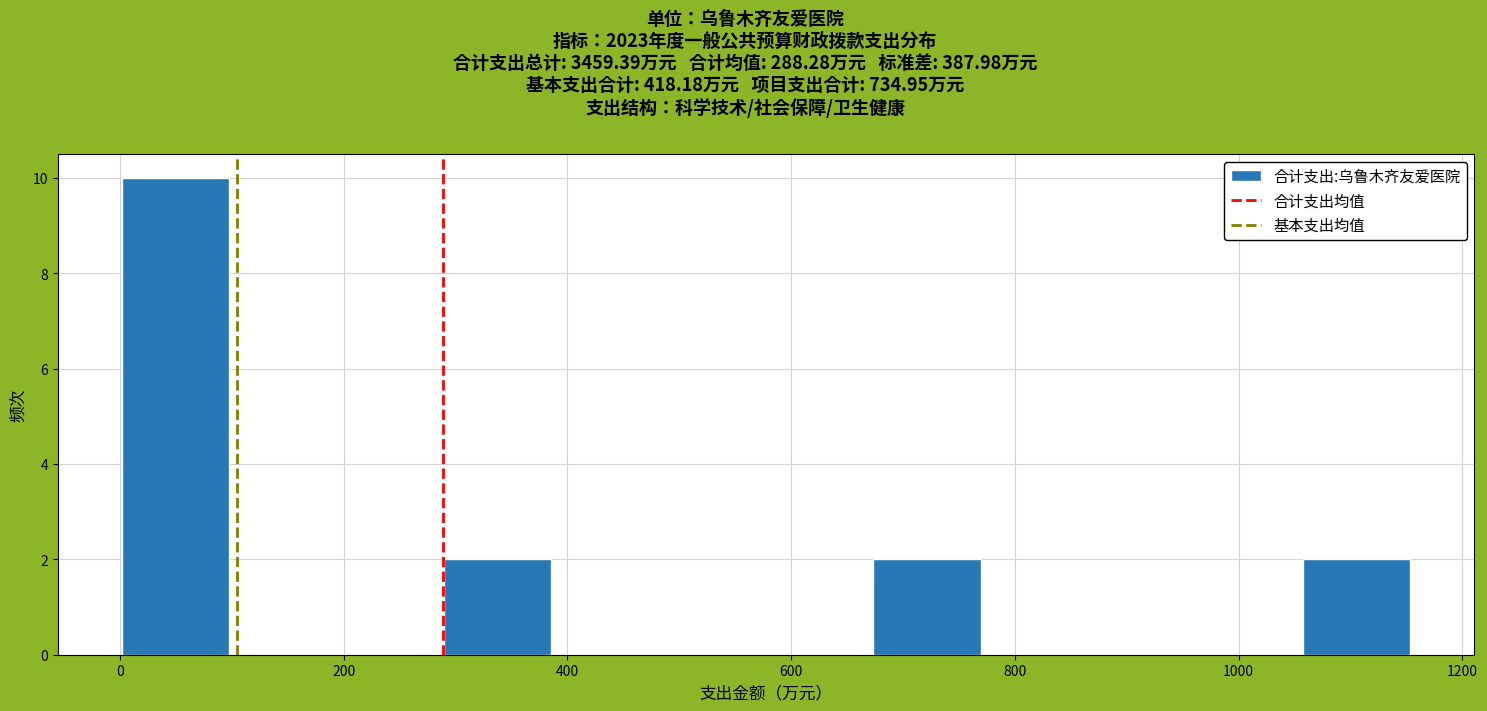

How tall is the bar that spans 0 to 100 on the x-axis? Neither the bar edges nor the heights are printed on the chart, so give them approximately, as read against the axes.

10